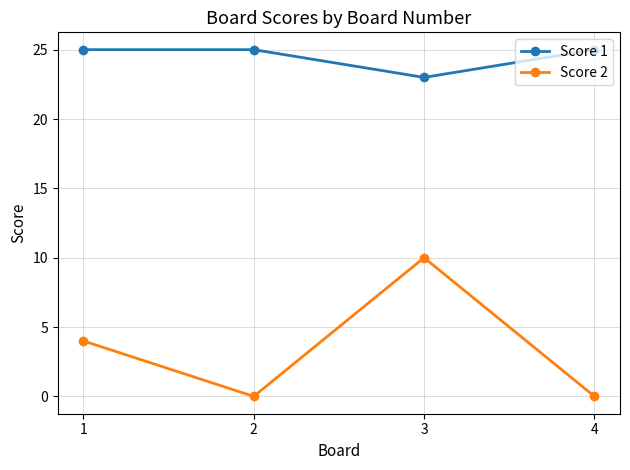

Does the chart display data point markers on the line(s)?

Yes